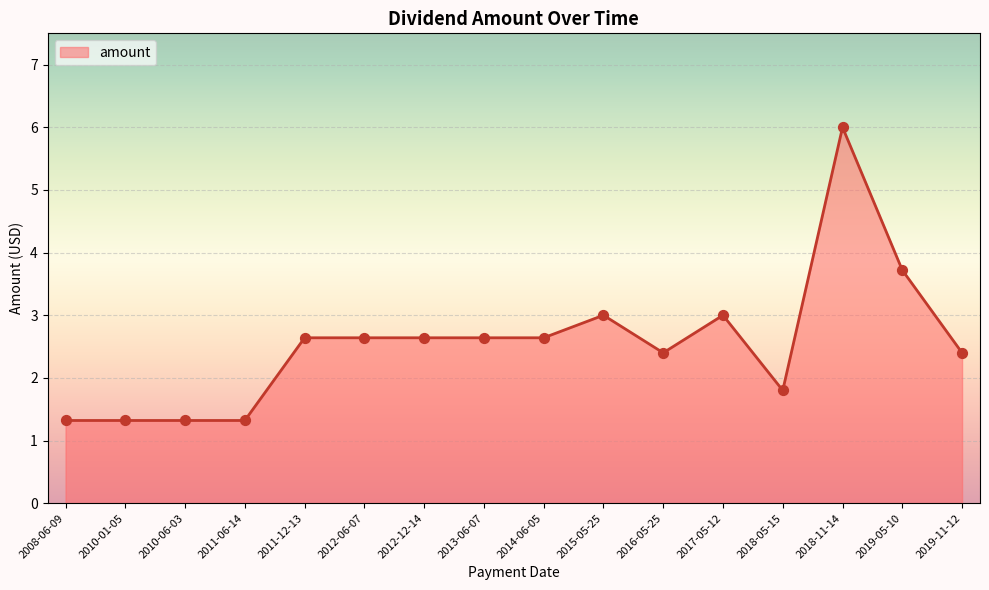

Which has a higher value, 2016-05-25 or 2019-05-10?

2019-05-10